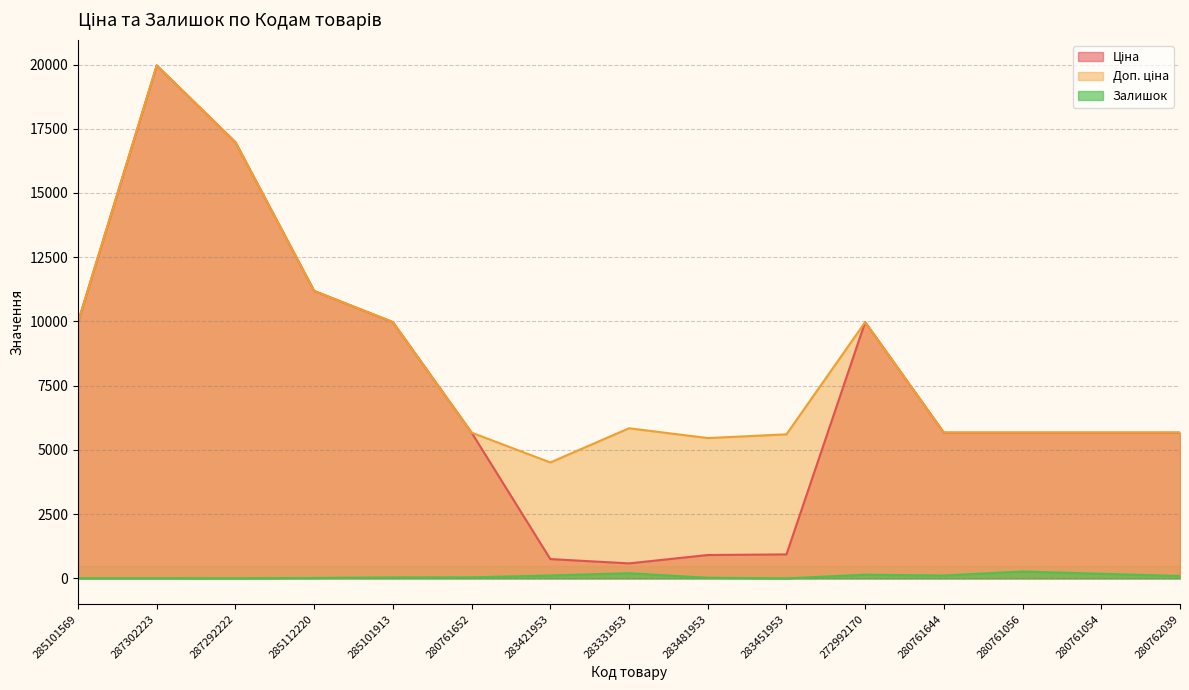

In Доп. ціна, how many points are lower than both neighbors (excluding endpoints)?

2